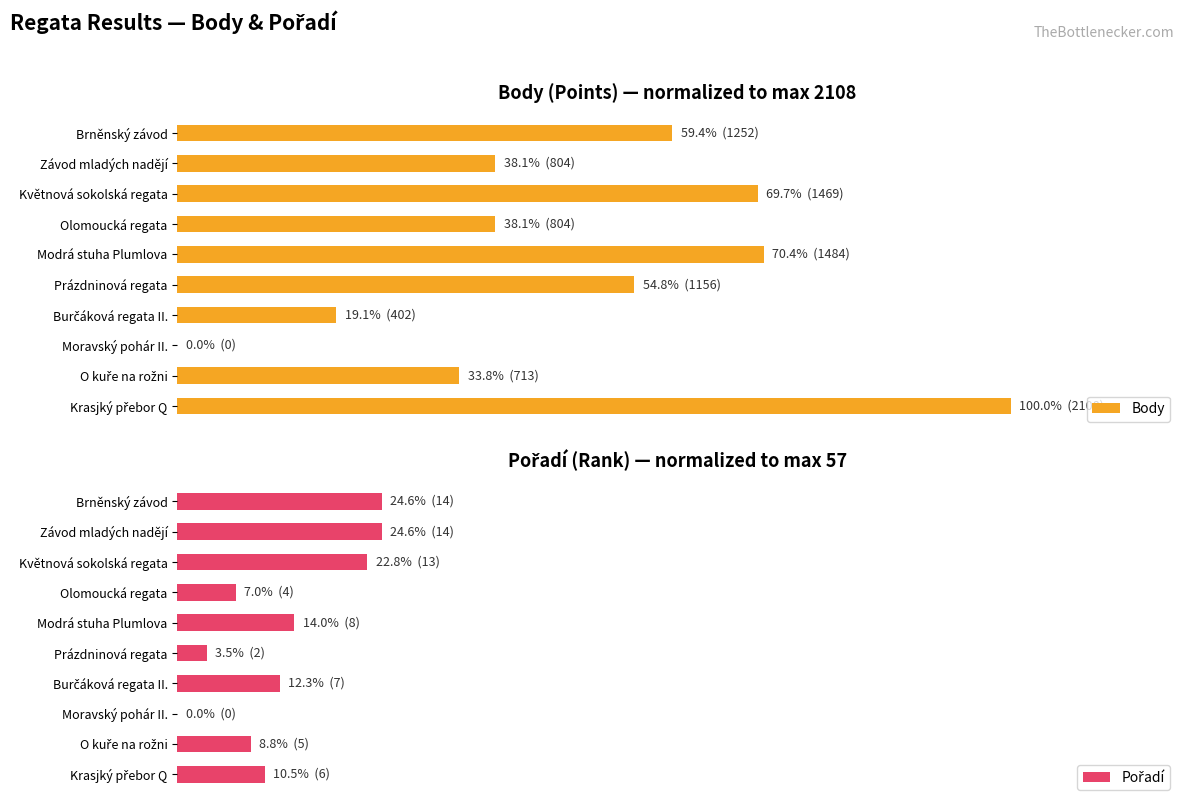

At which label is Body closest to 50?

Prázdninová regata